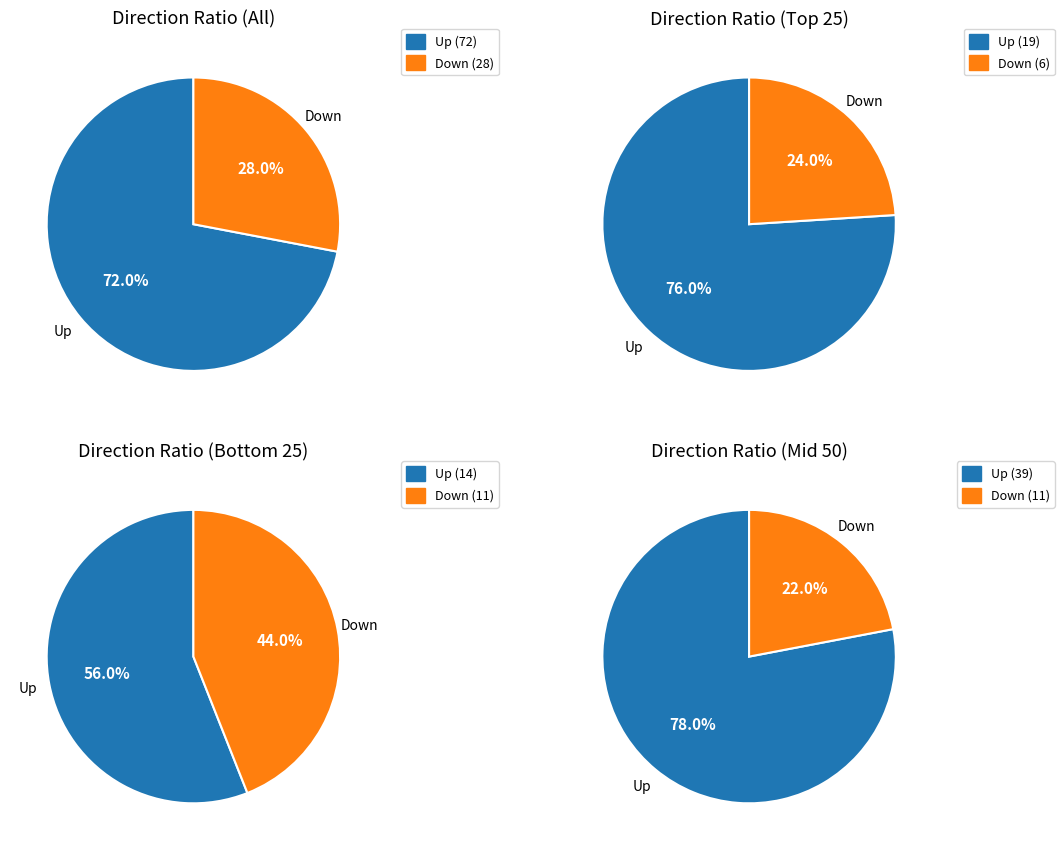

What percentage do down and up together represent?

100.0%